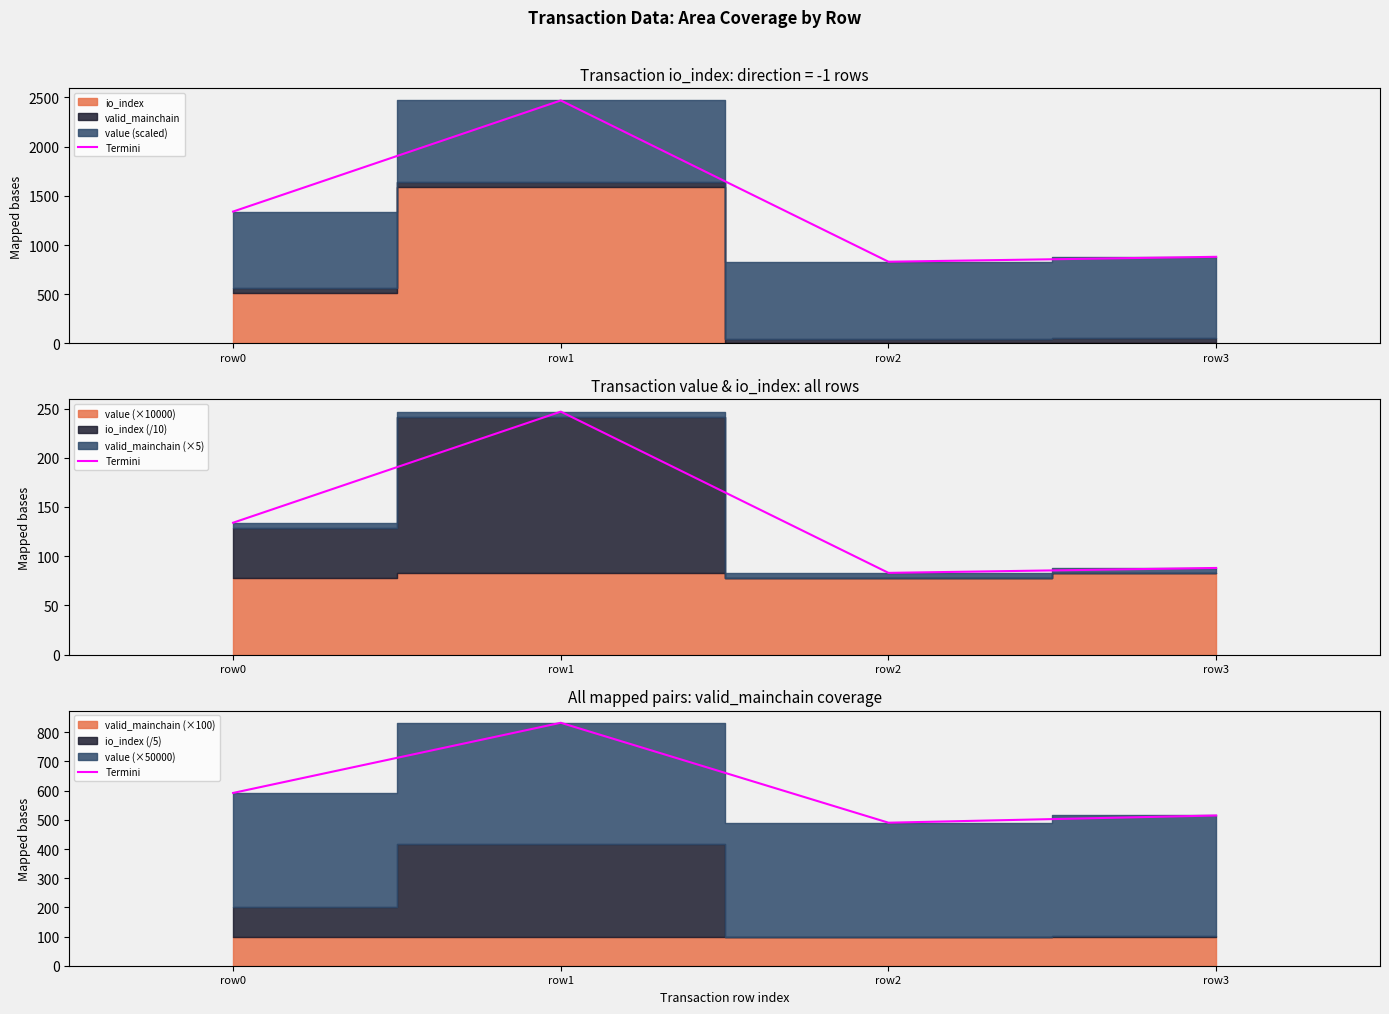

Count the number of categories in the chart.

4